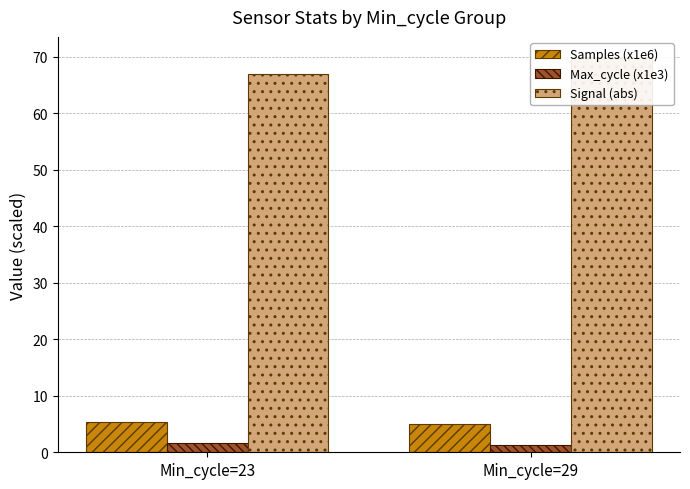

At which label does Samples (x1e6) reach its peak?

Min_cycle=23